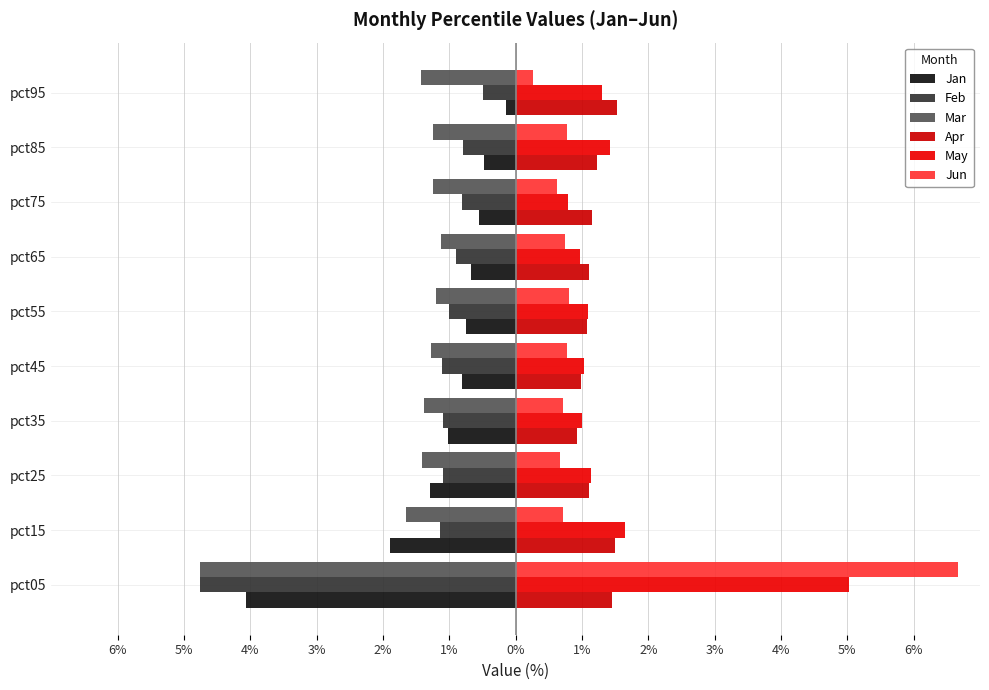

What is the difference between the second highest and second lowest values in the Feb series?

0.3